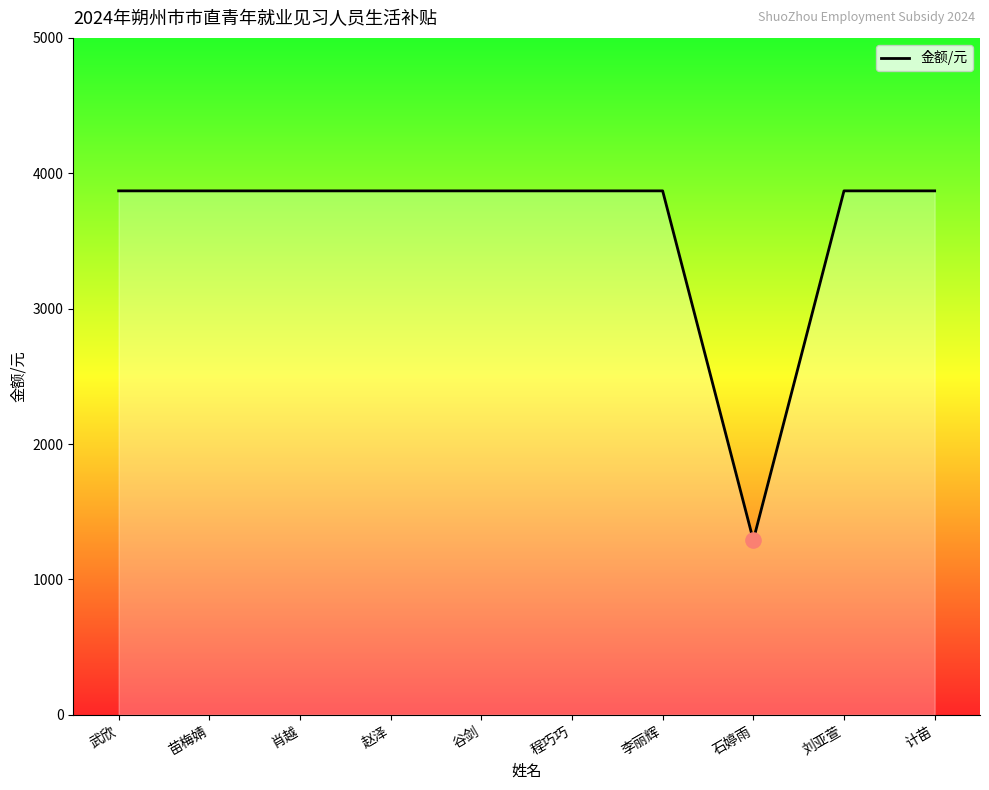

Approximately how many times larger is the value at 李丽辉 compared to 程巧巧?

1.0